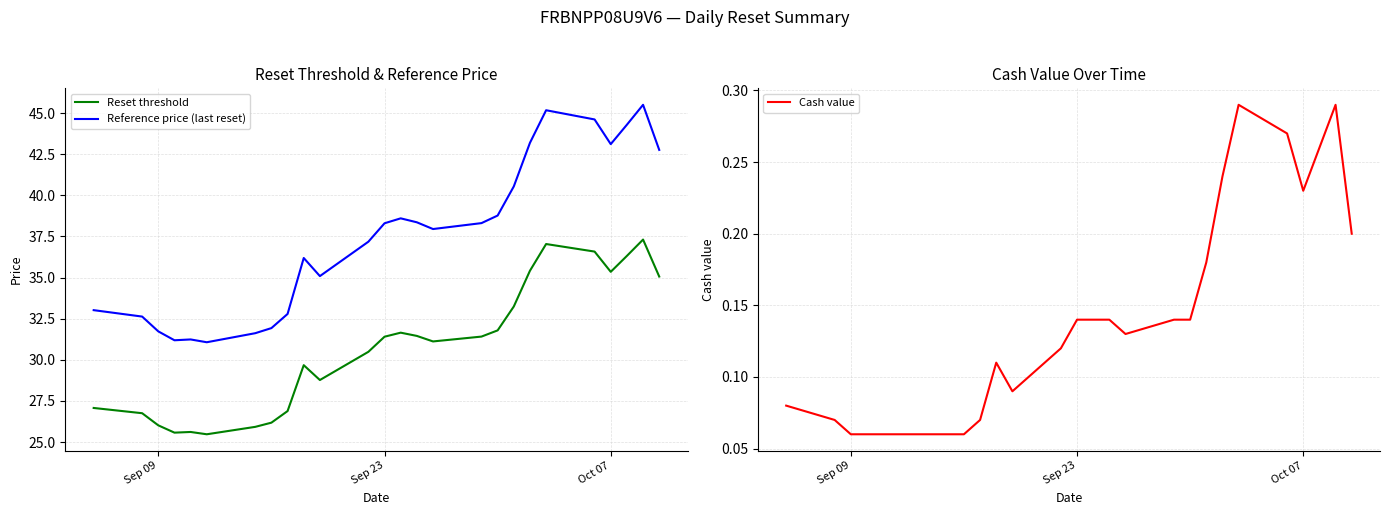

True or false: Cash value and Reference price (last reset) intersect in this chart.

False